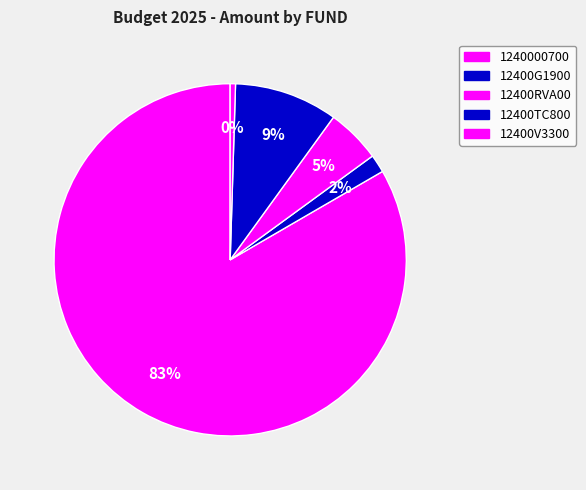

How many segments does this pie chart have?

5